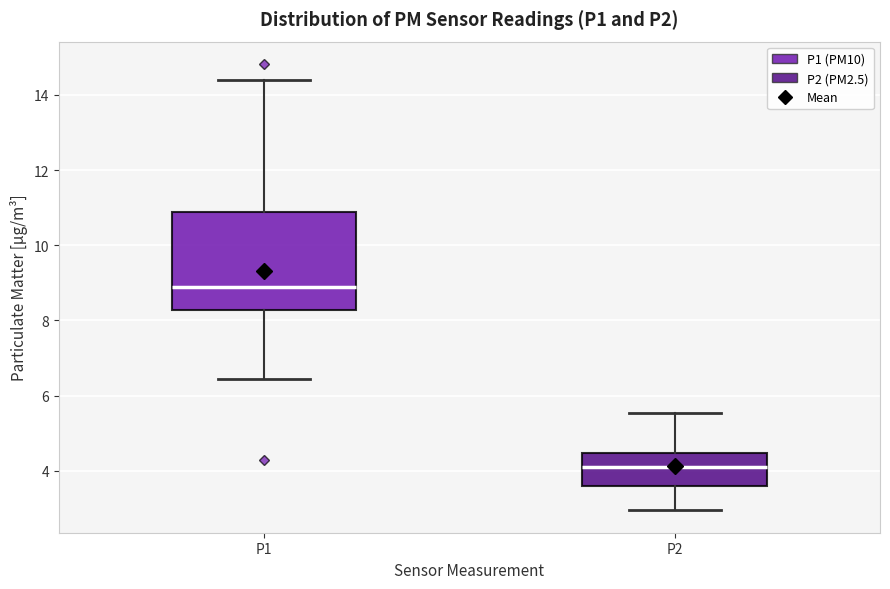

Where does the lower whisker of the box for P1 end on the y-axis? The values are not printed on the chart, so give them approximately, as read against the axis.

6.4